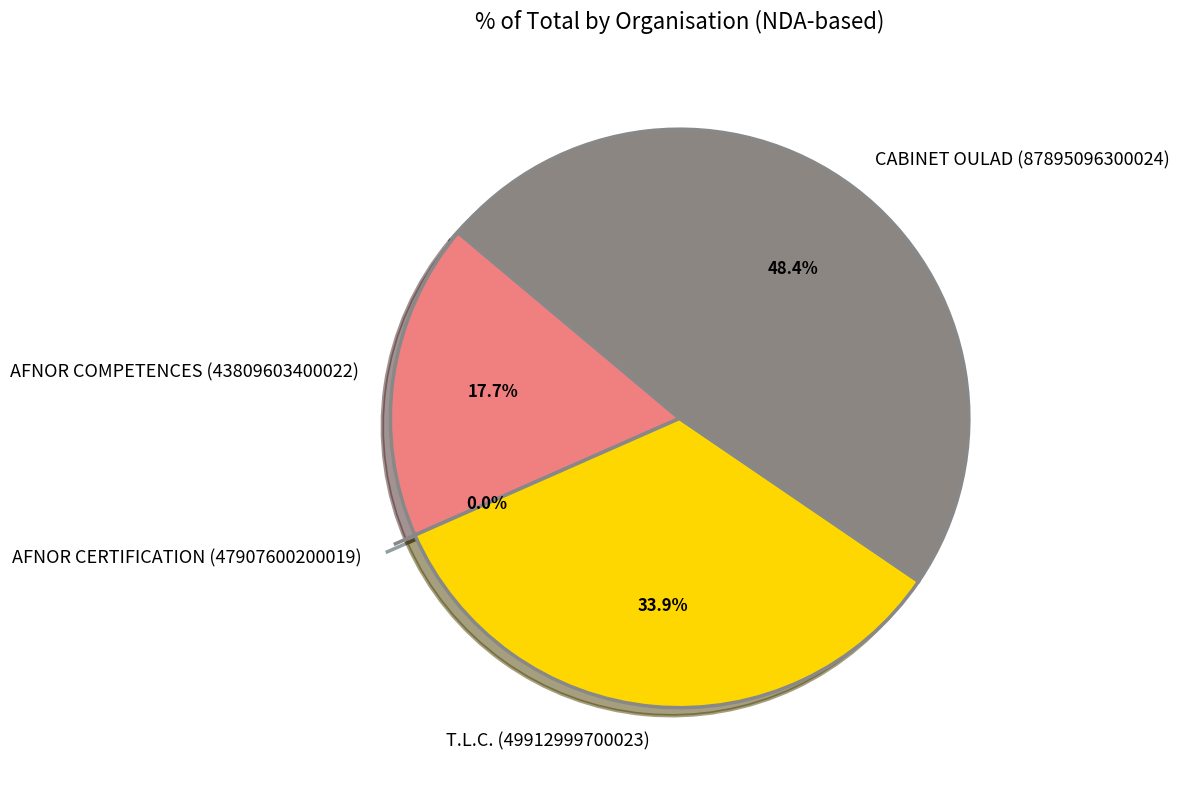

How many segments does this pie chart have?

4